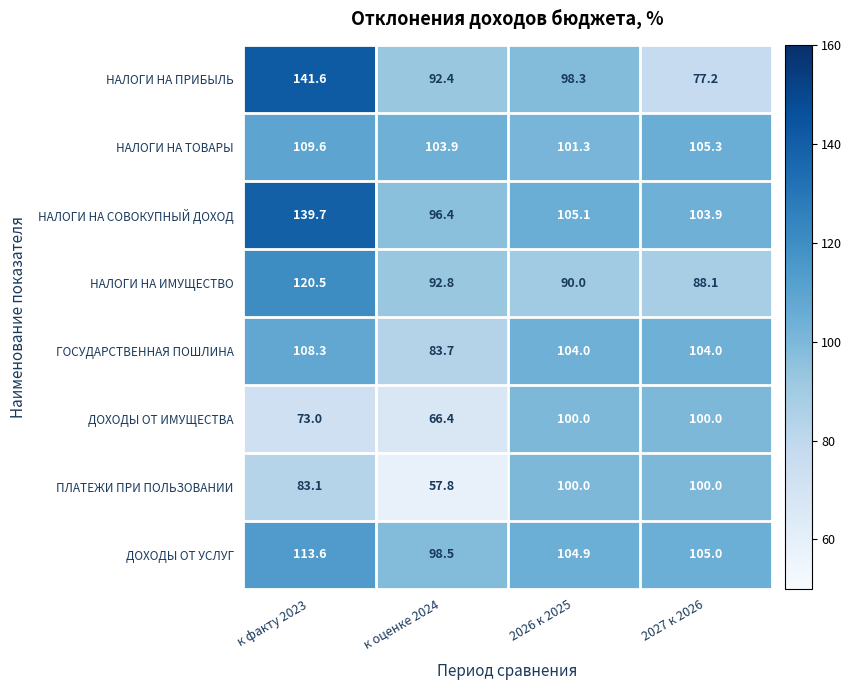

Is it true that ДОХОДЫ ОТ ИМУЩЕСТВА equals 169.5 at 2026 к 2025?

False